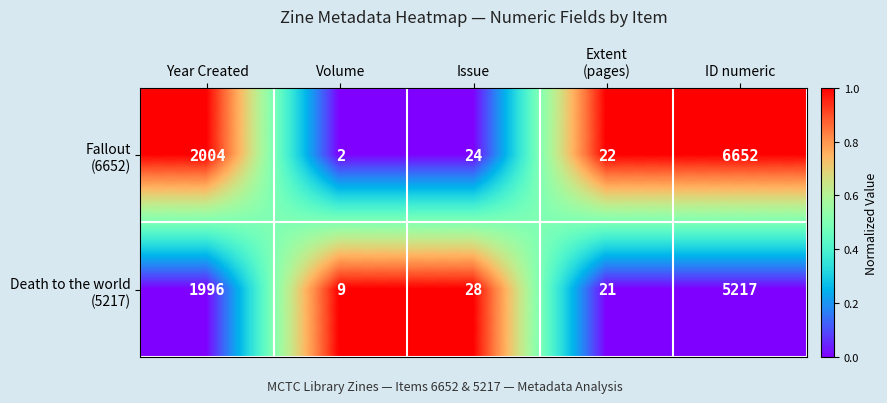

At which category is the sum across all series the highest?

ID numeric